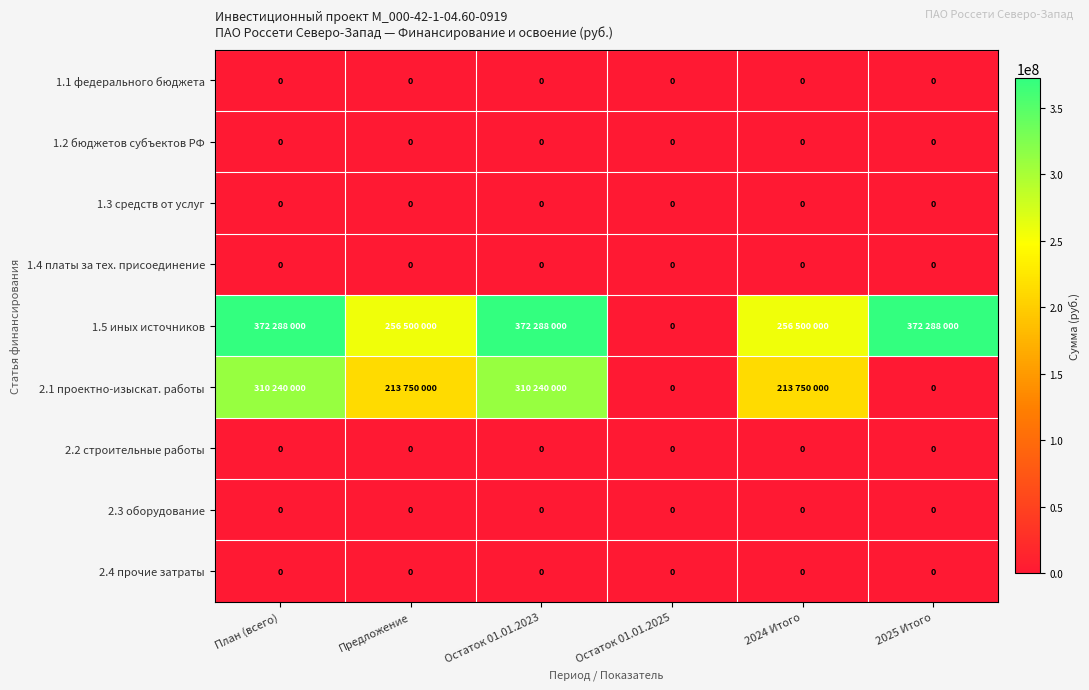

Is it true that 1.4 платы за тех. присоединение equals 0 at Остаток 01.01.2025?

True